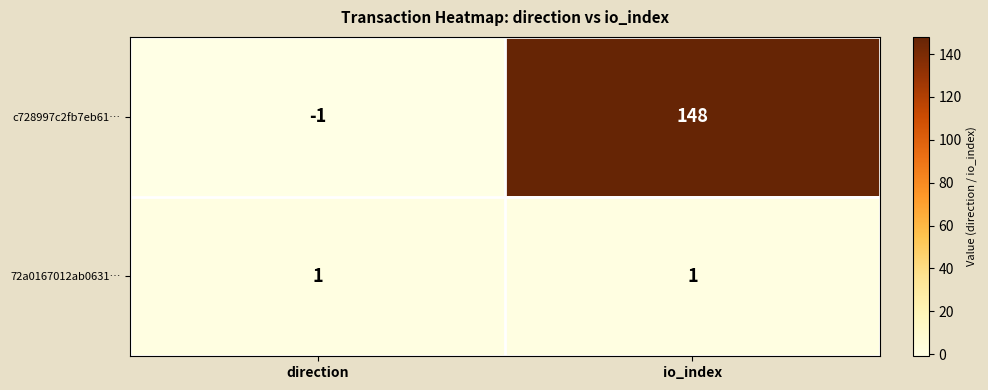

What value does the c728997c2fb7eb61… series have at io_index, to the nearest 50?

150